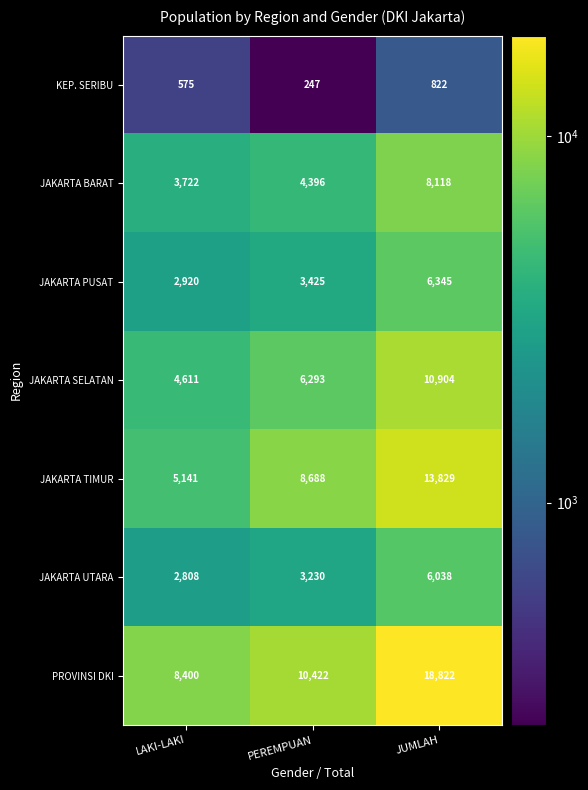

What is the average value of the PROVINSI DKI series?

12548